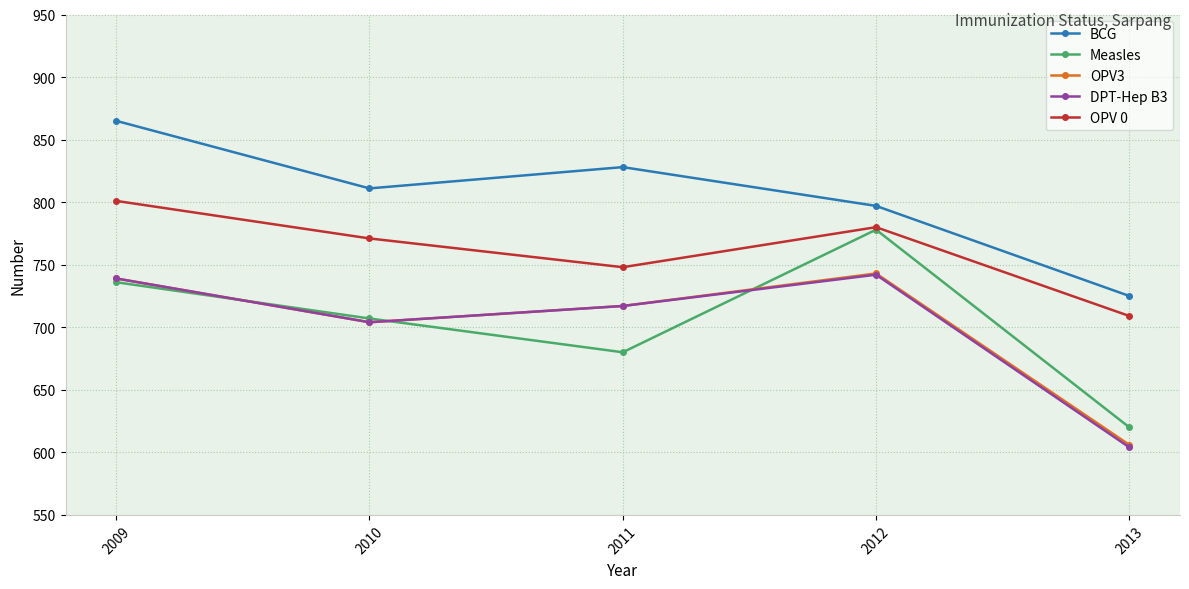

What is the average value of the DPT-Hep B3 series?

701